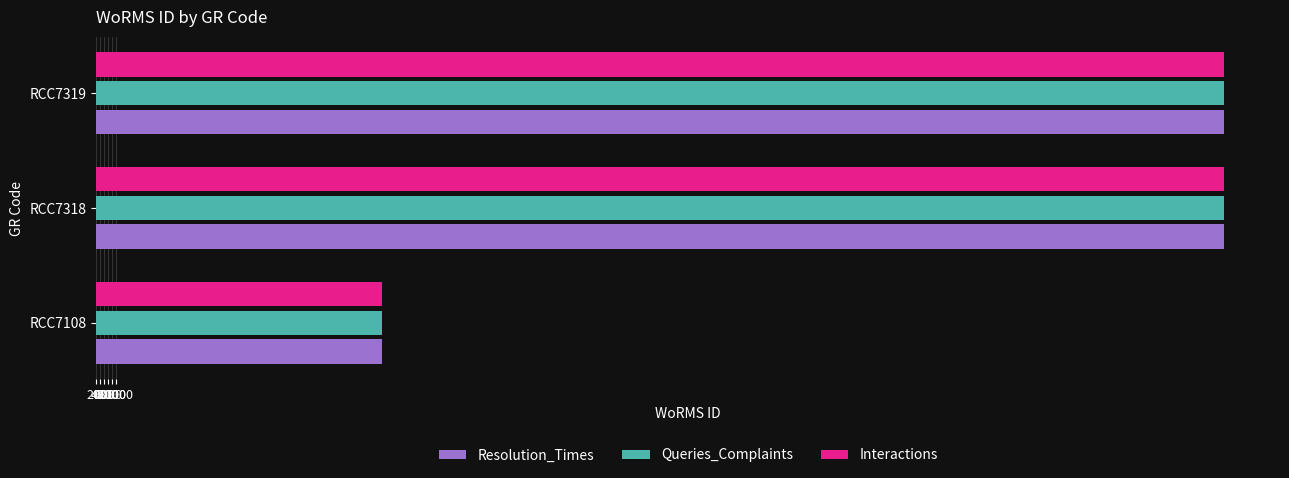

What are all the series names shown in the legend?

Resolution_Times, Queries_Complaints, Interactions